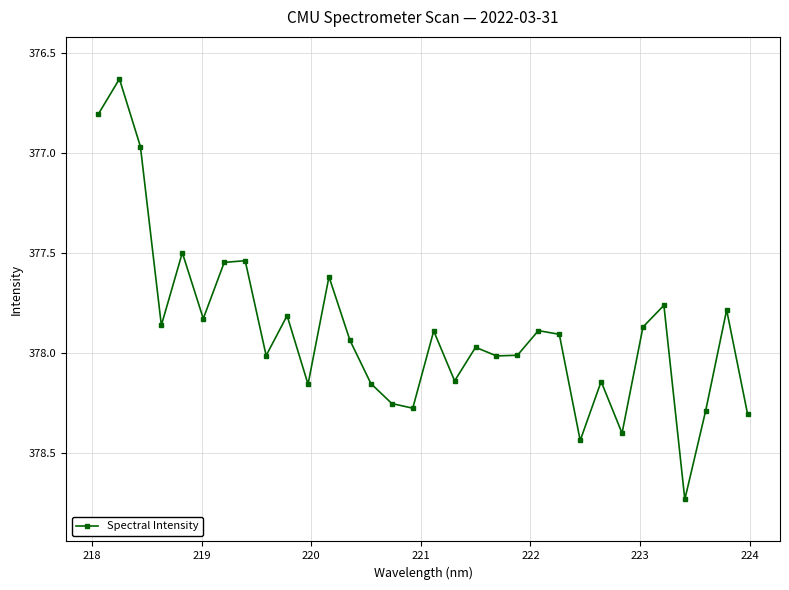

How many points are lower than both their immediate neighbors (excluding endpoints)?

11